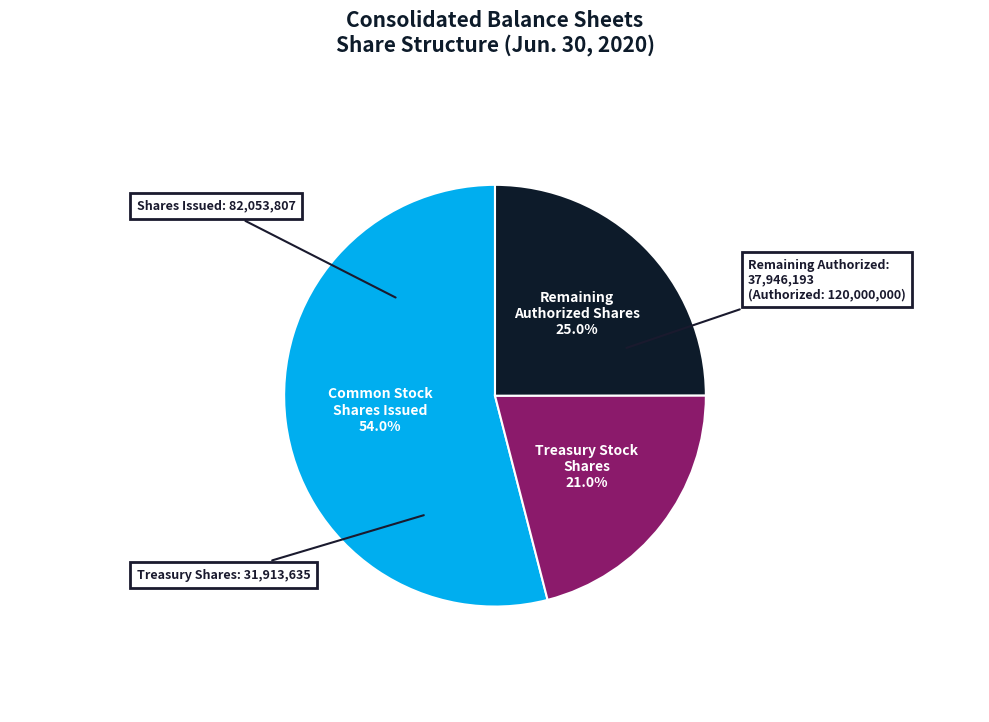

Count the number of slices in the pie.

3